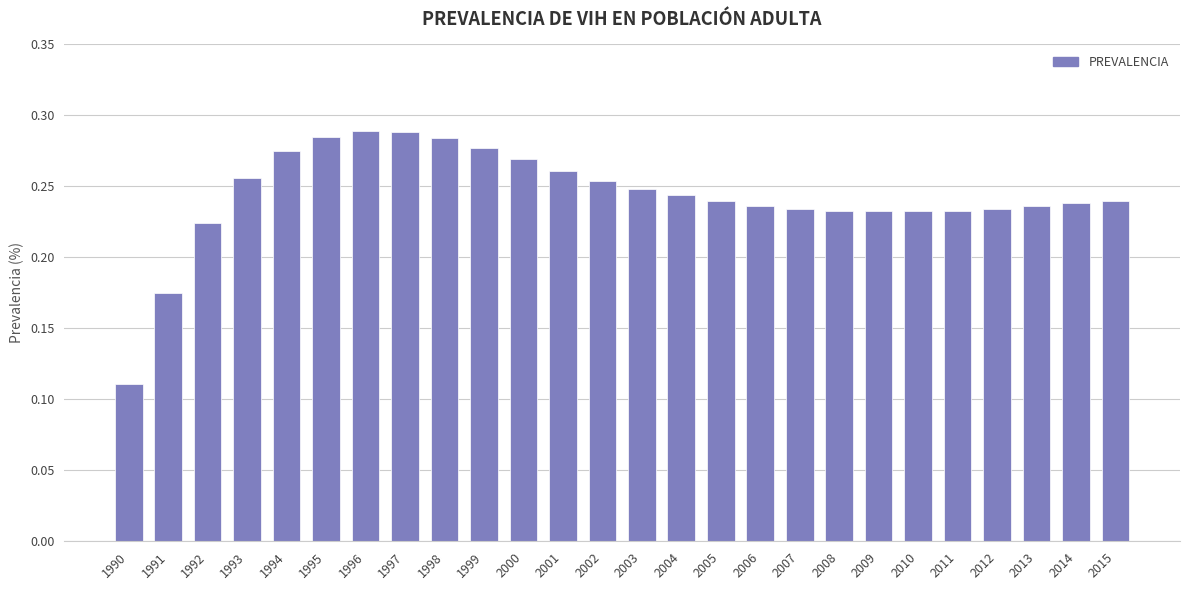

The value at 2013 is 0.1. True or false?

False